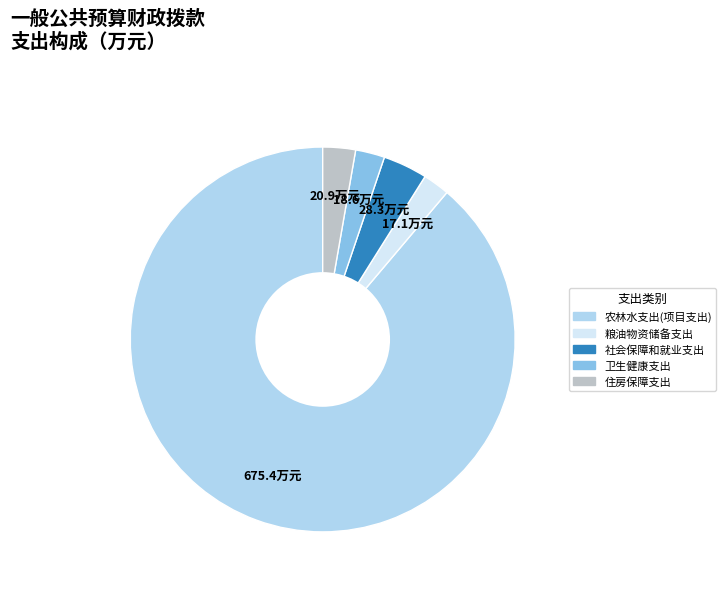

Which has a higher value, 社会保障和就业支出 or 住房保障支出?

社会保障和就业支出